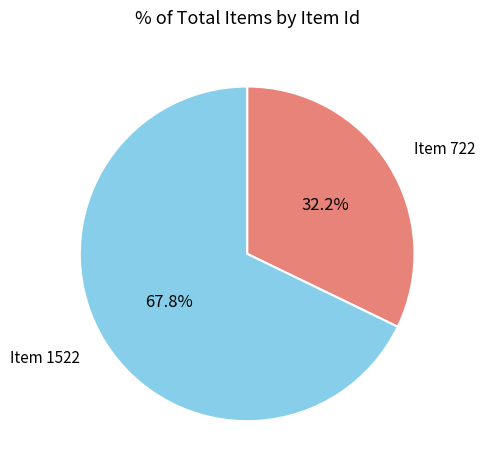

What is the majority slice?

Item 1522